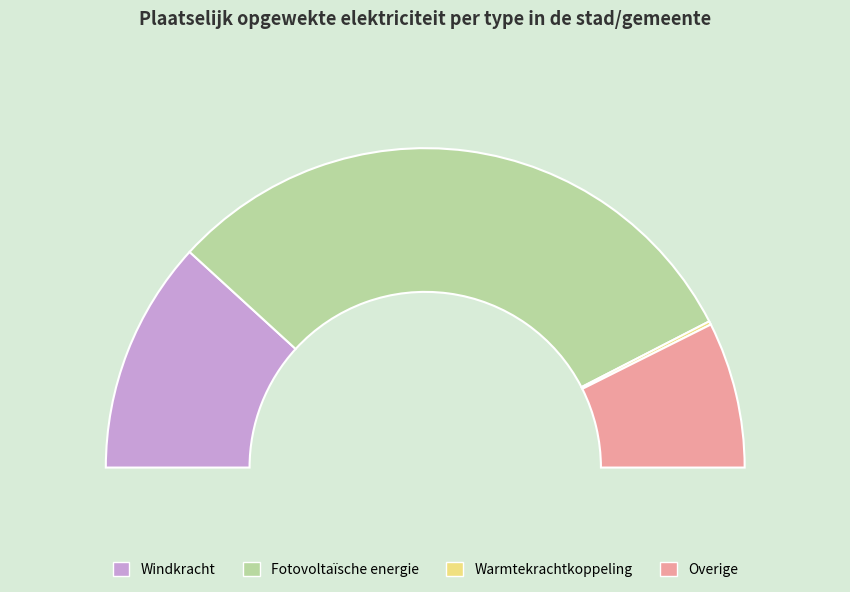

Is Fotovoltaïsche energie the majority of the pie?

Yes